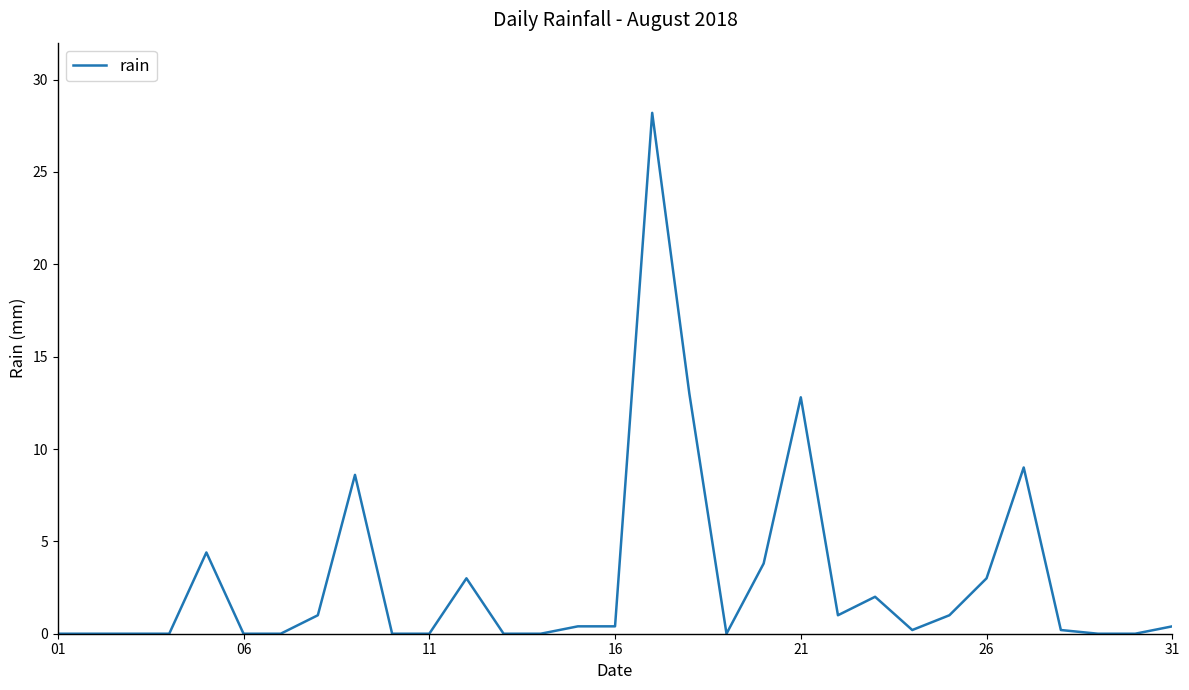

What is the greatest value displayed?

28.2